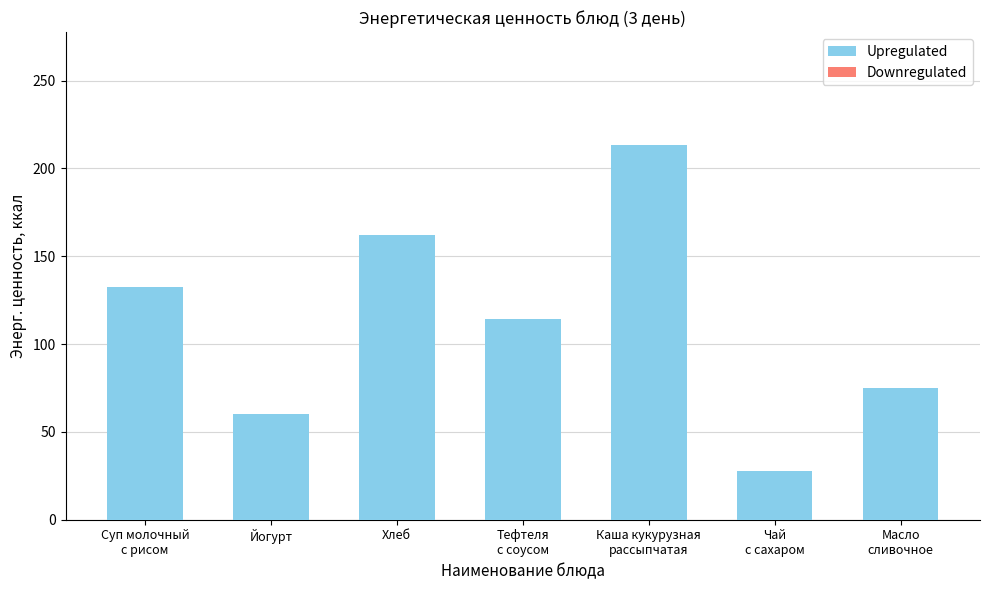

Is it true that the value at Йогурт is 78.3?

False